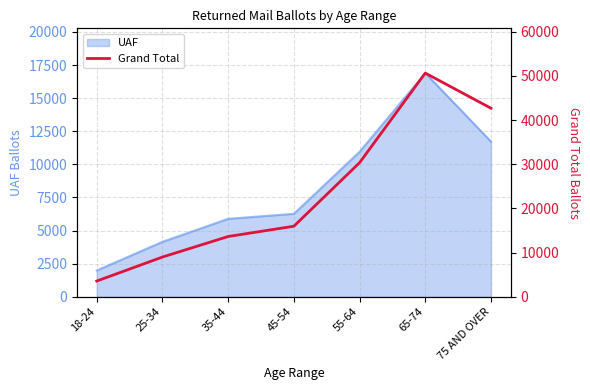

The value at 65-74 is 50649. True or false?

True